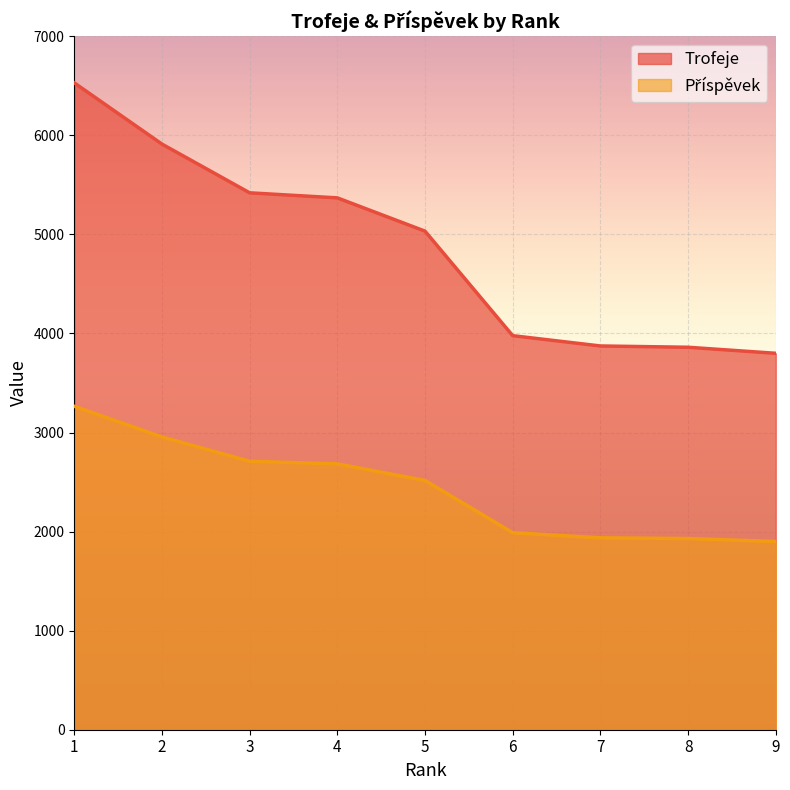

How many lines are shown in the chart?

2